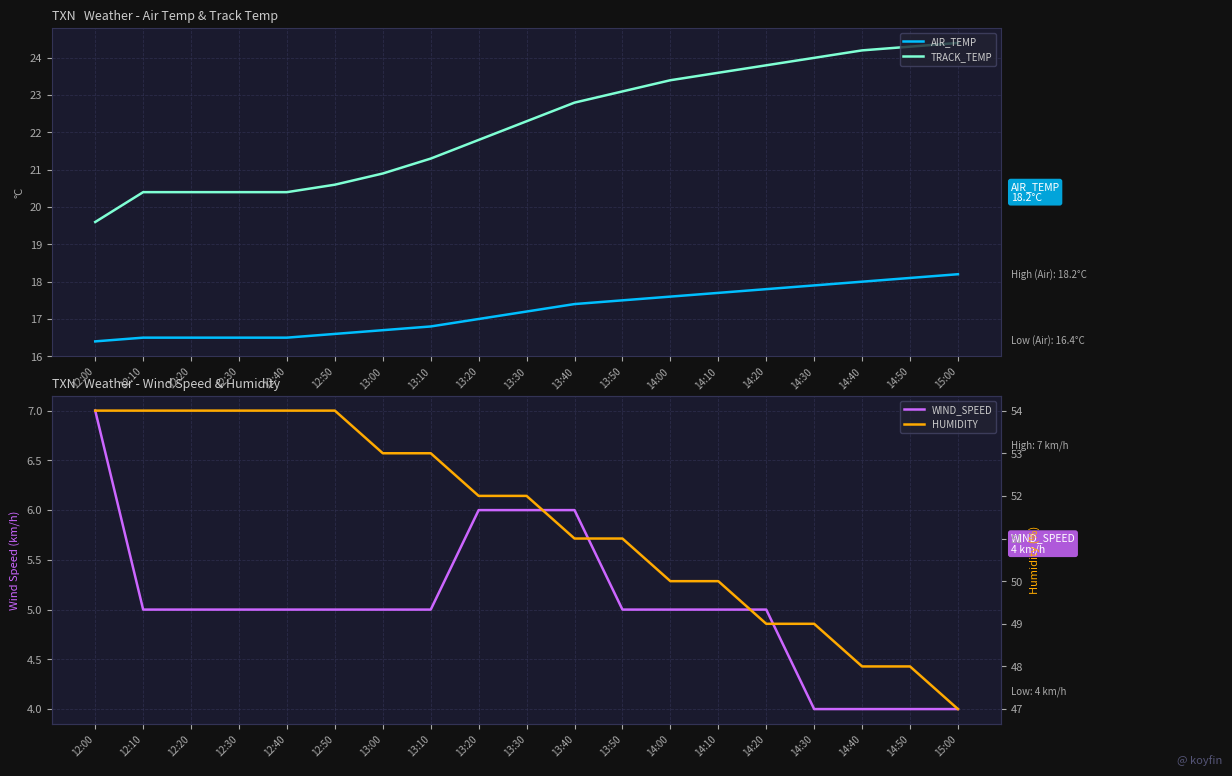

What is the smallest value displayed?

4.0